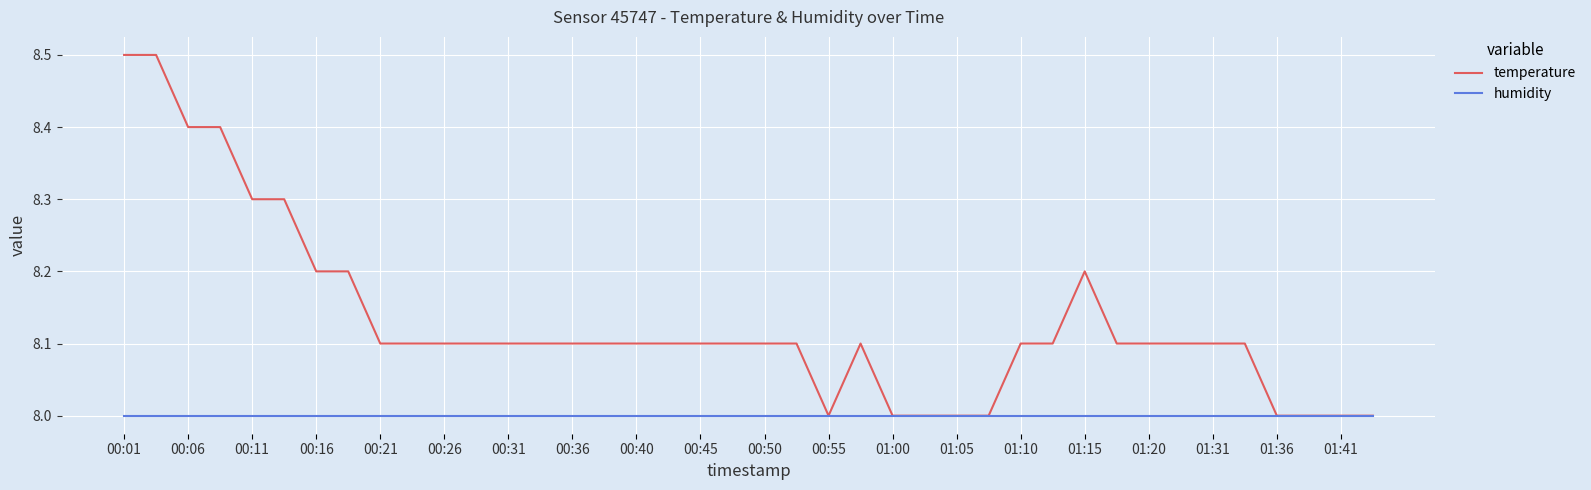

List the series in order of their overall mean, lowest first.

humidity, temperature